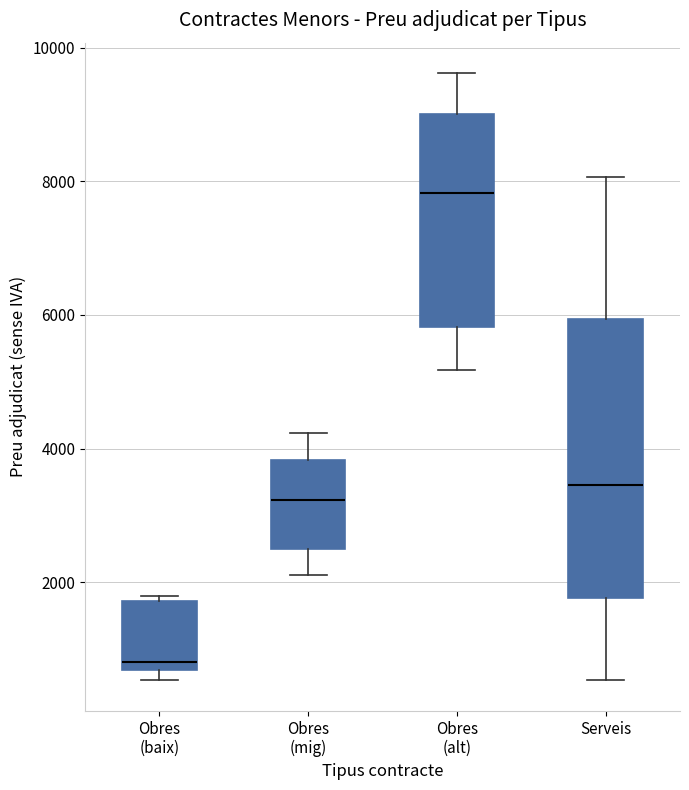

Where does the median line of the box for Obres (baix) sit on the y-axis? The values are not printed on the chart, so give them approximately, as read against the axis.

800